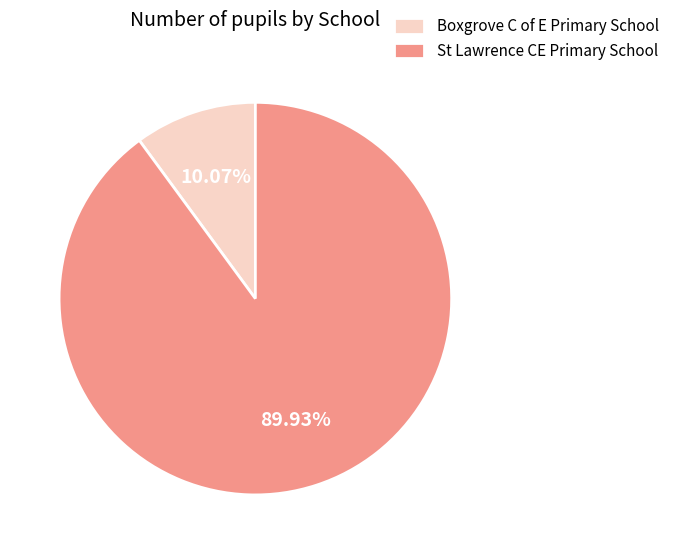

Is the sum of St Lawrence CE Primary School and Boxgrove C of E Primary School greater than half?

Yes